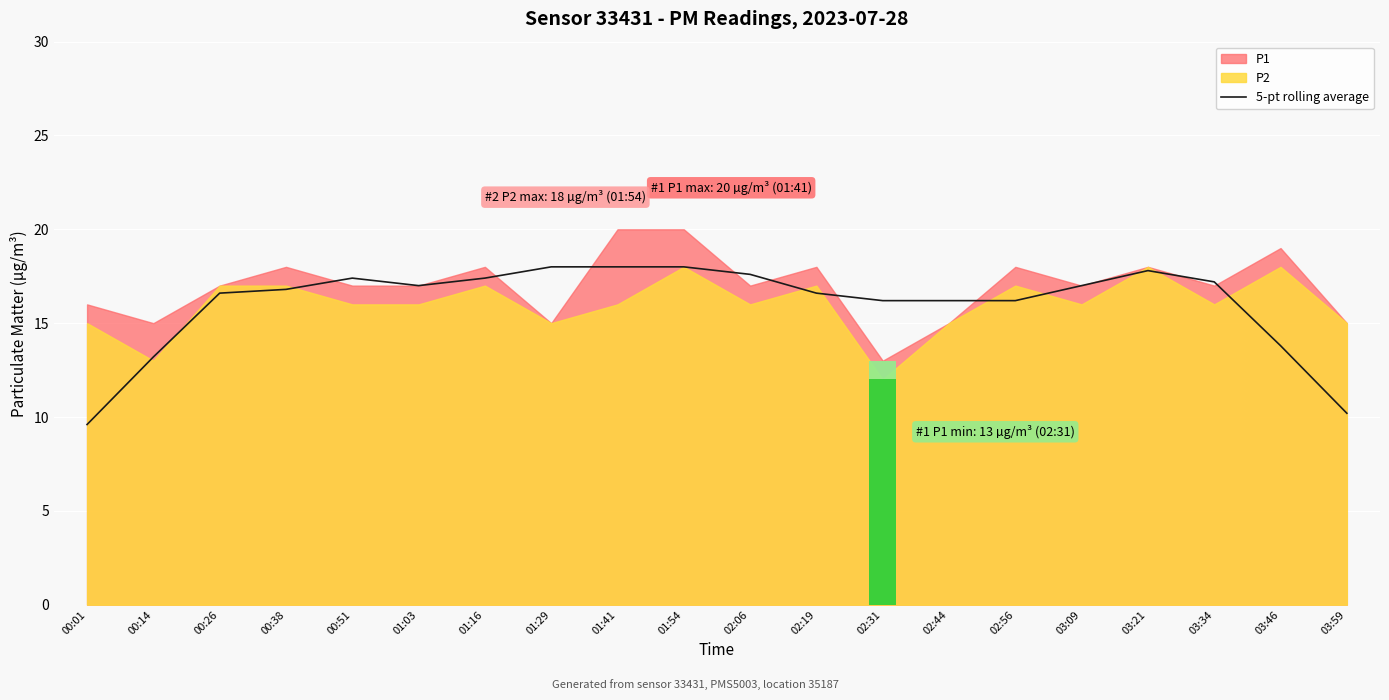

What is the minimum value for 5-pt rolling average?

9.6